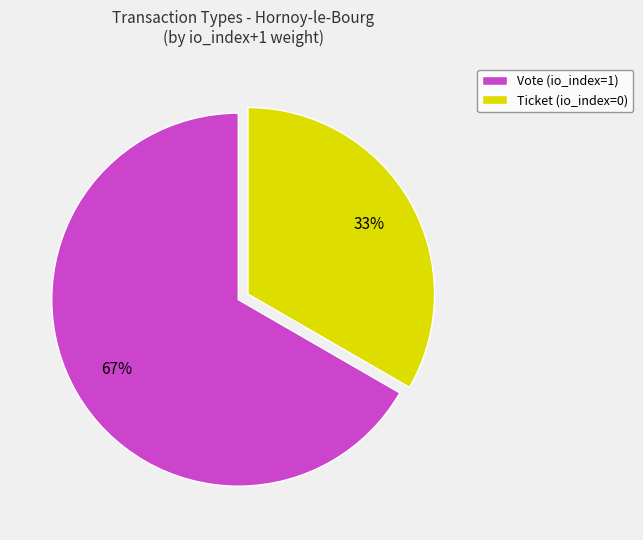

To the nearest percent, what is the average slice percentage?

50%